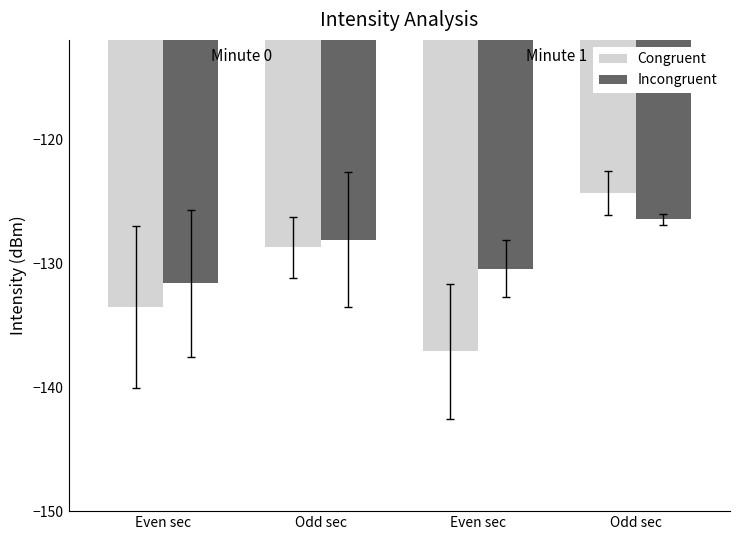

How many values in the Congruent series exceed -128?

1